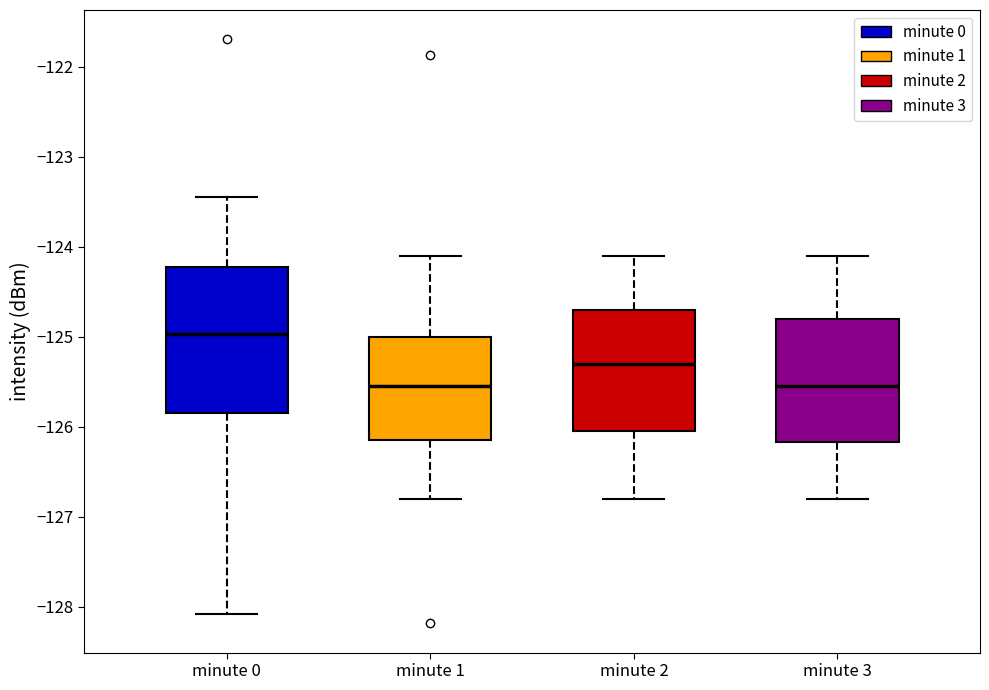

Reading left to right, transcribe this box plot: for each box, give where its median line is, the range the box spans, and where its two whiskers end, as read against the y-axis. The values are not printed on the chart, so give them approximately, as read against the axis.

minute 0: median -125.0, box -125.8 to -124.2, whiskers -128.1 to -123.4
minute 1: median -125.5, box -126.1 to -125.0, whiskers -126.8 to -124.1
minute 2: median -125.3, box -126.0 to -124.7, whiskers -126.8 to -124.1
minute 3: median -125.5, box -126.2 to -124.8, whiskers -126.8 to -124.1